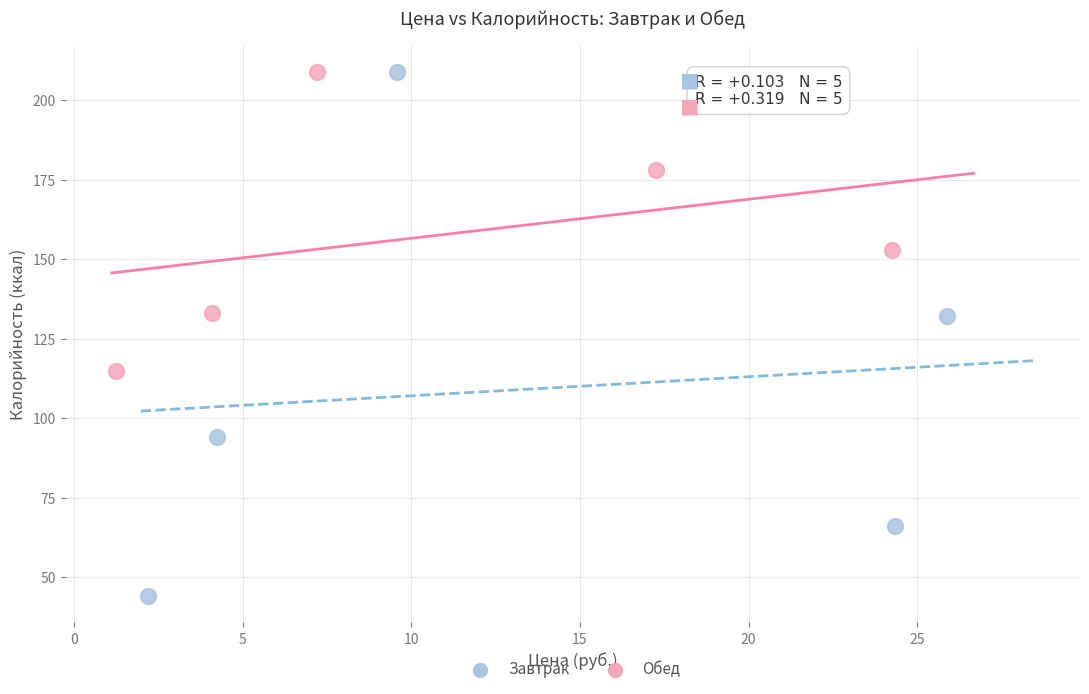

Which series has the largest Y range (max minus min)?

Завтрак